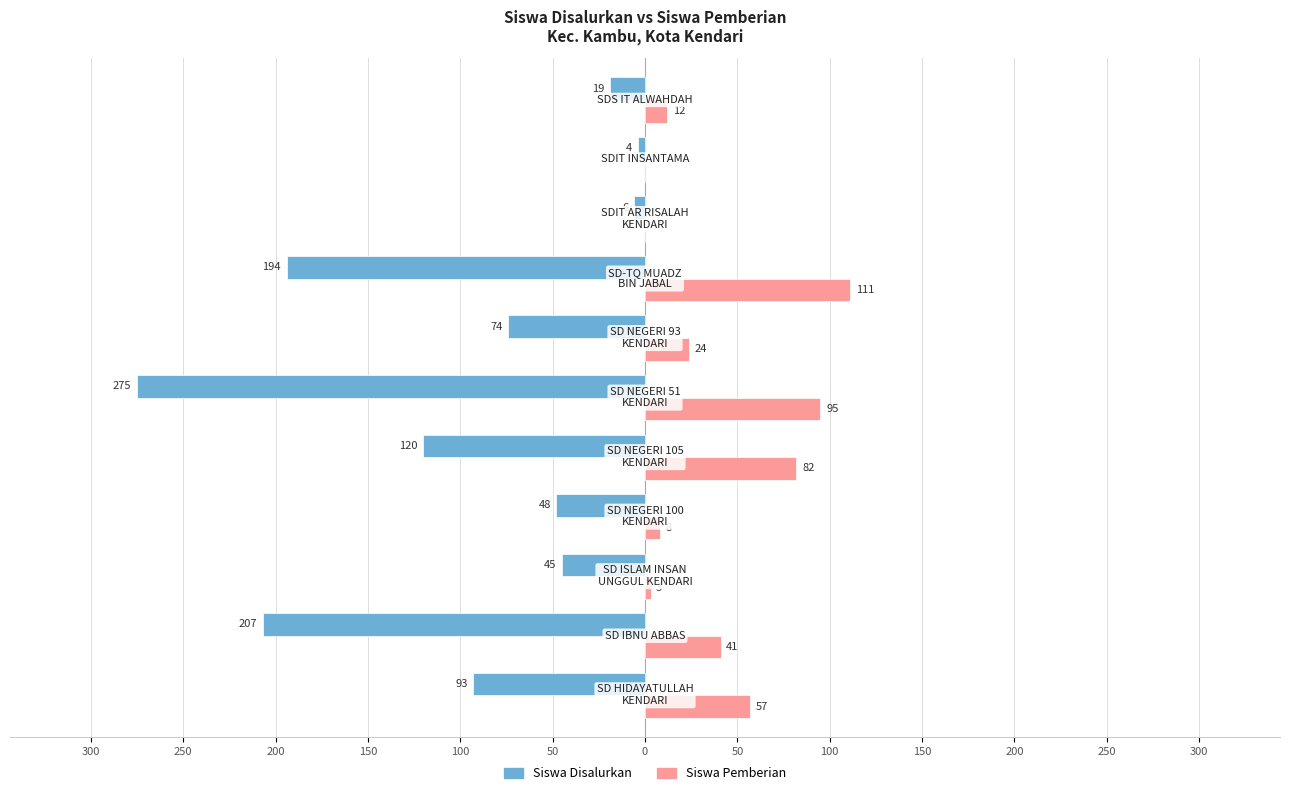

What is the minimum value shown in the chart?

-275